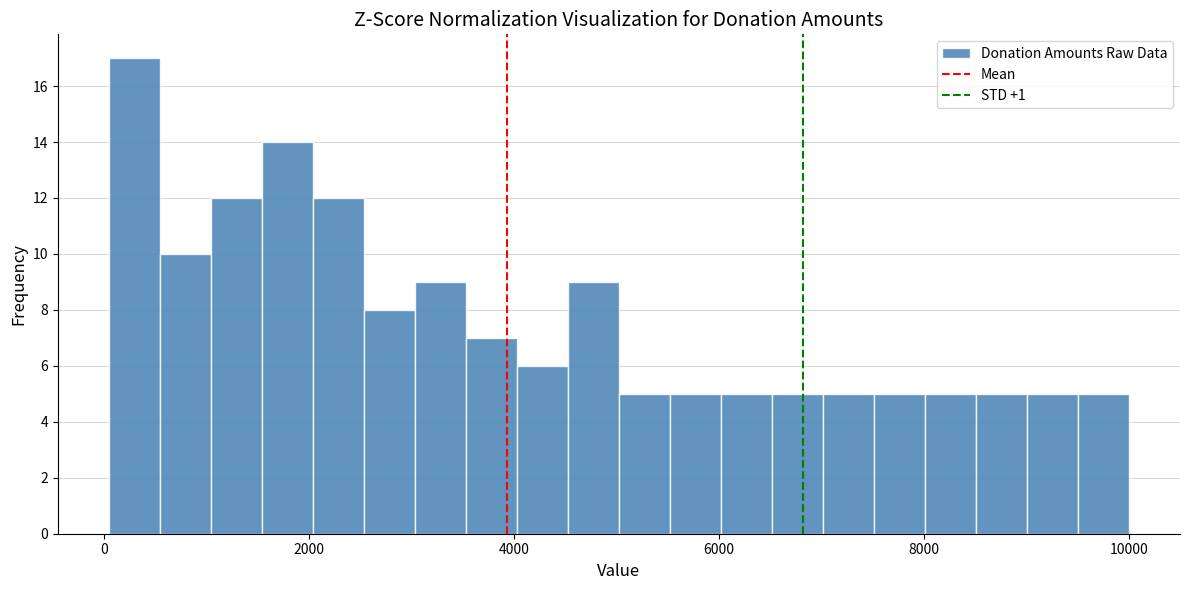

Around what value on the x-axis is the tallest bar? Give the approximate position of its centre, as read against the axis.

200